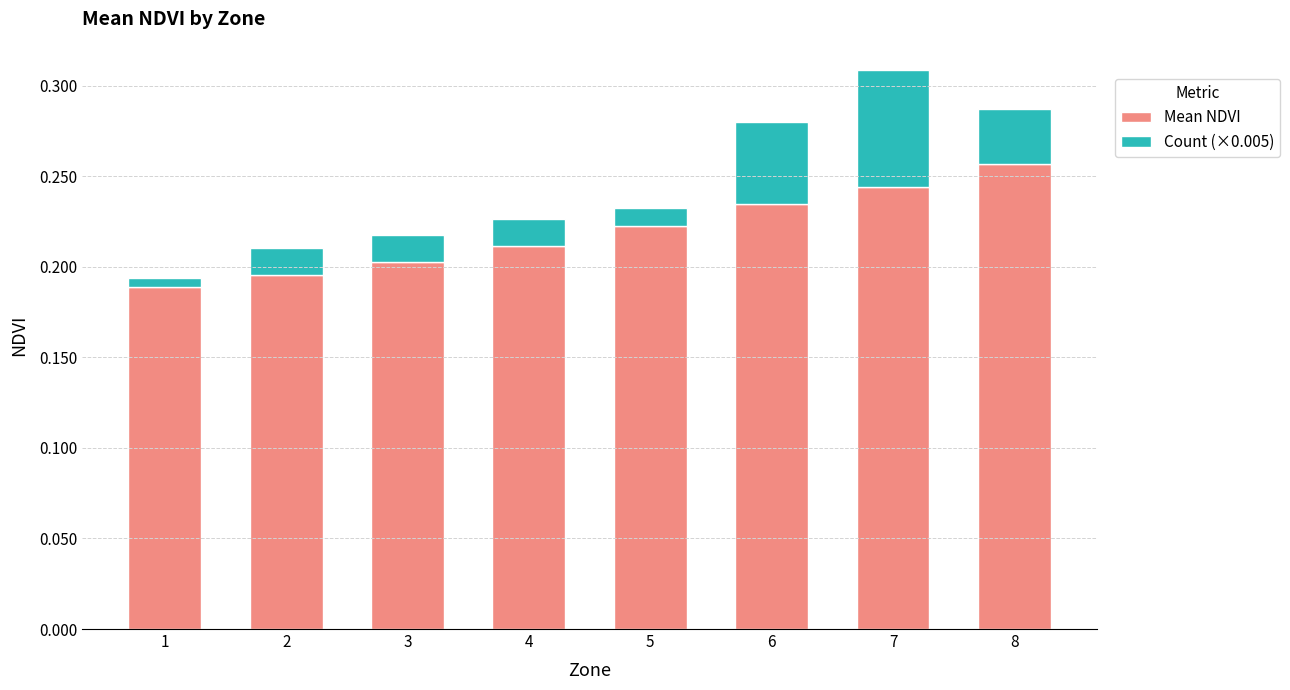

At which category is the sum across all series the highest?

7